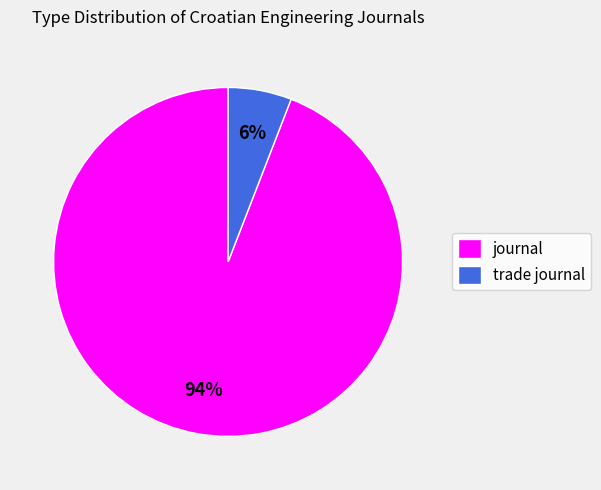

Is it true that journal is 99% of the pie?

False